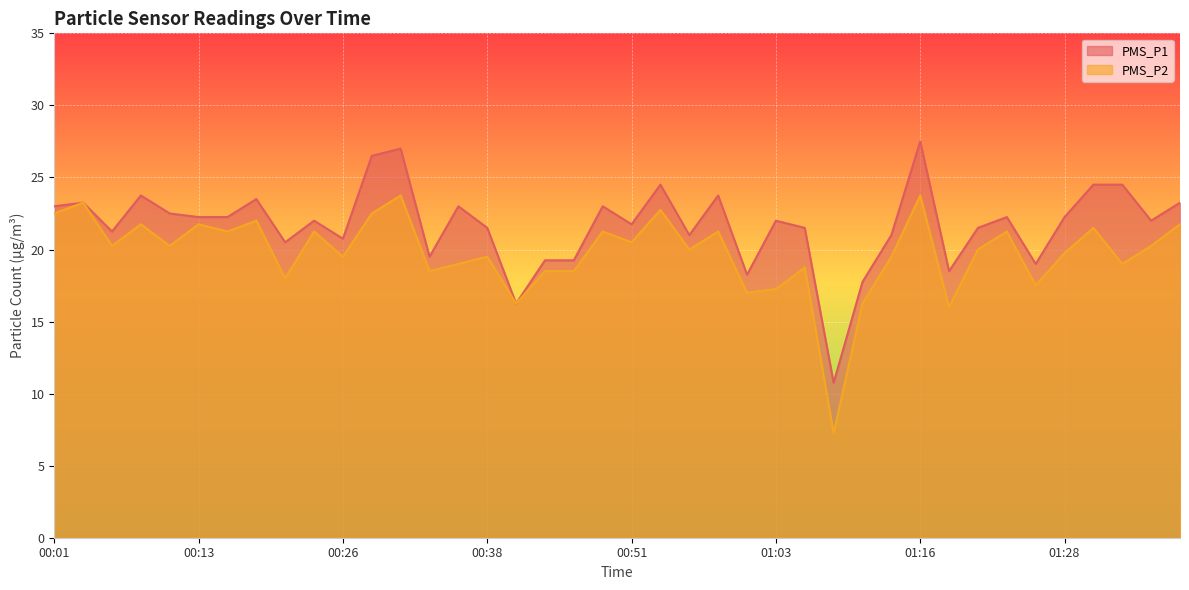

Is it true that PMS_P2 equals 21.2 at 00:58?

True